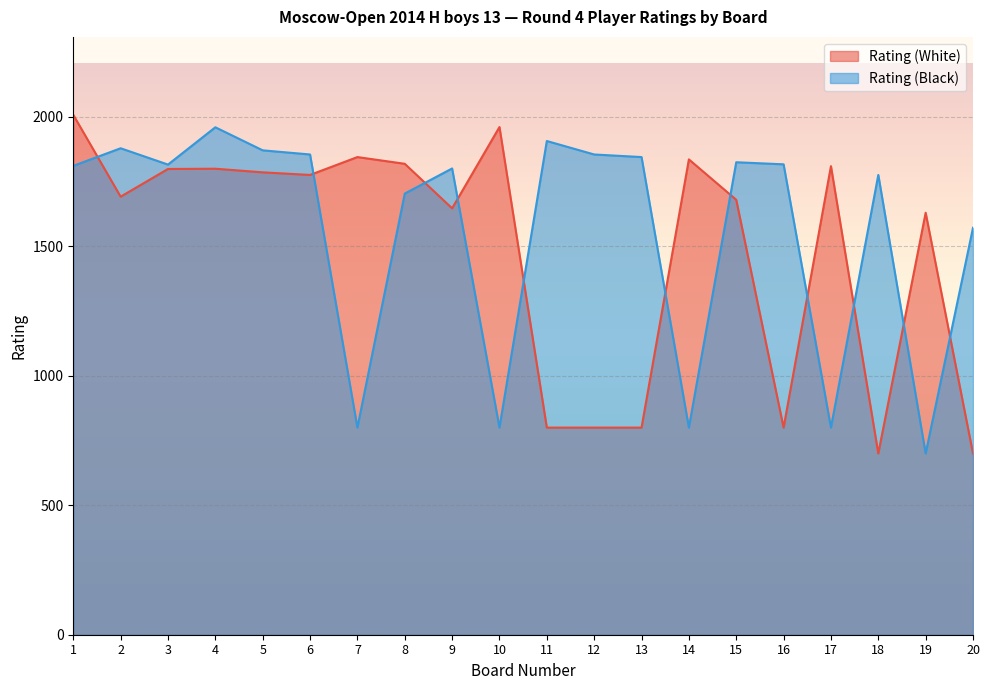

Which series ends up on top after the final intersection of Rating (White) and Rating (Black)?

Rating (Black)